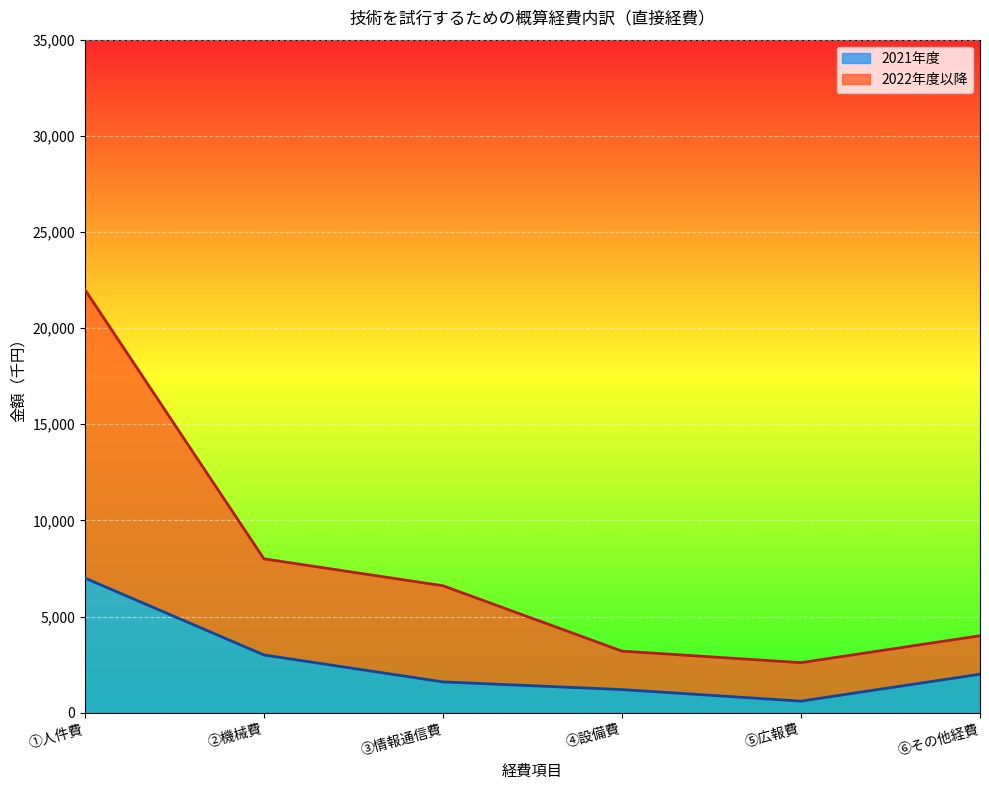

Between ③情報通信費 and ④設備費, which is larger?

③情報通信費